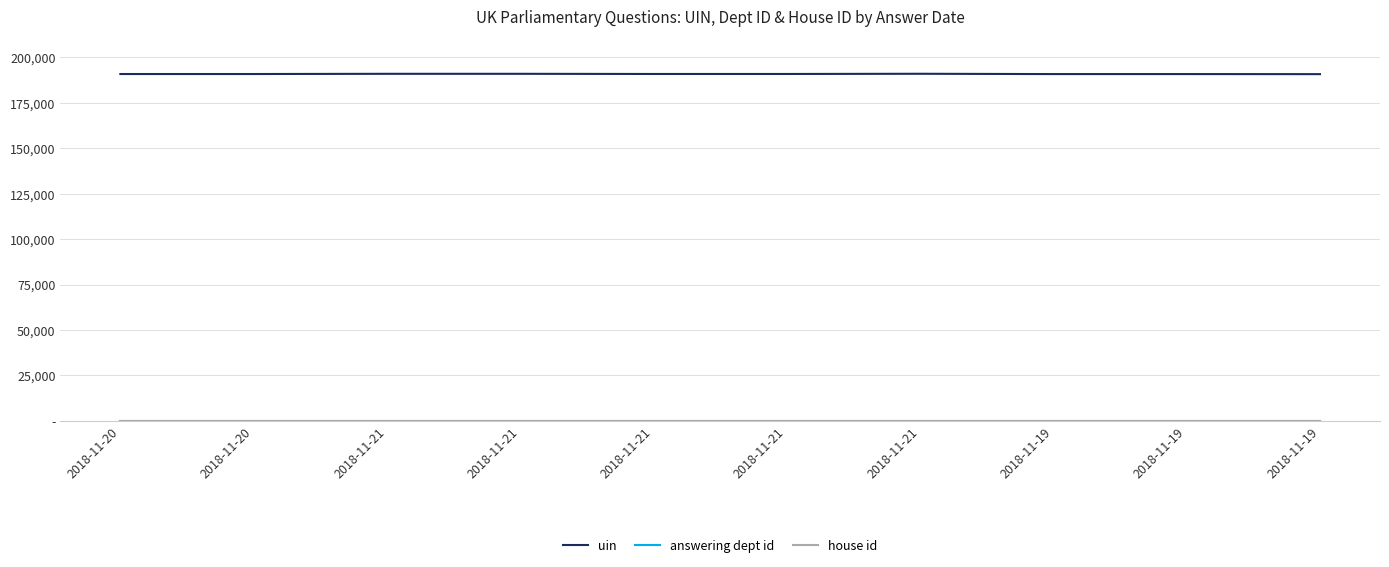

Reading right to left, list all the values displayed in this chart.

uin: 190744	190784	190783	190949	190838	190837	190929	190928	190814	190813
answering dept id: 16	16	16	16	16	16	16	16	16	16
house id: 1	1	1	1	1	1	1	1	1	1